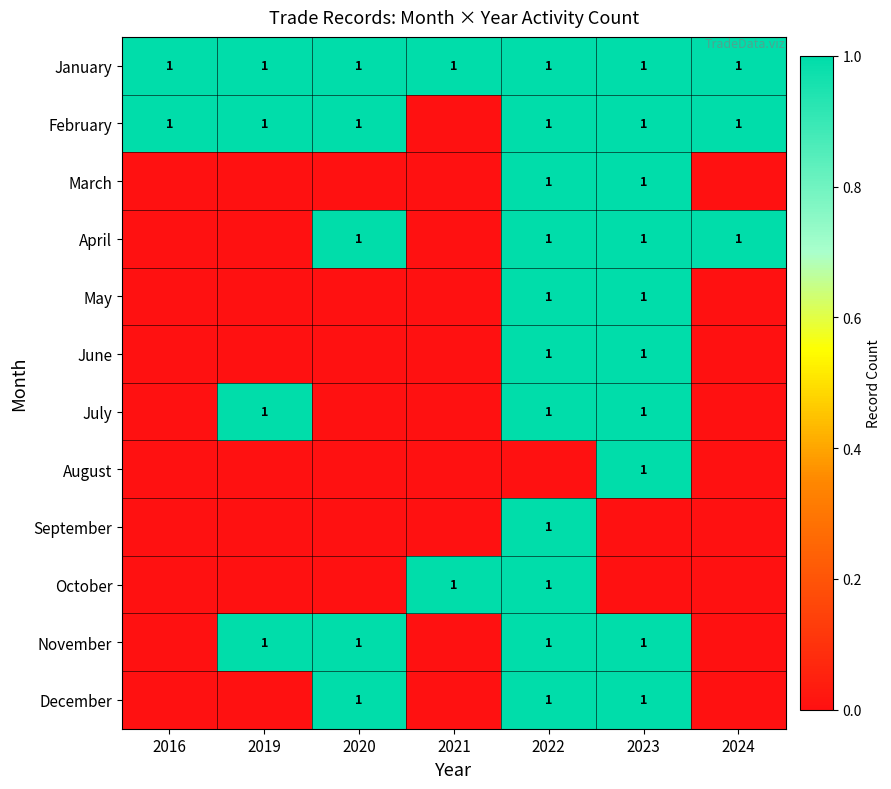

The February series shows 2 at 2024. True or false?

False